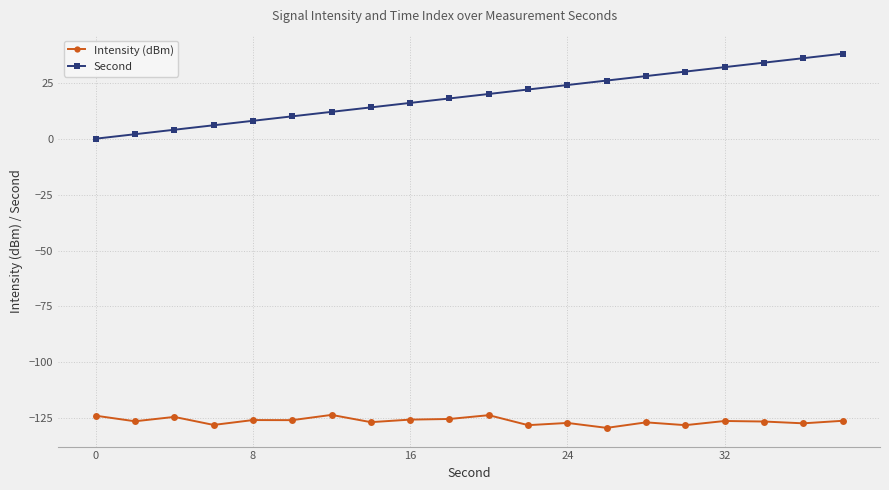

Which series has the largest total across all categories?

Second